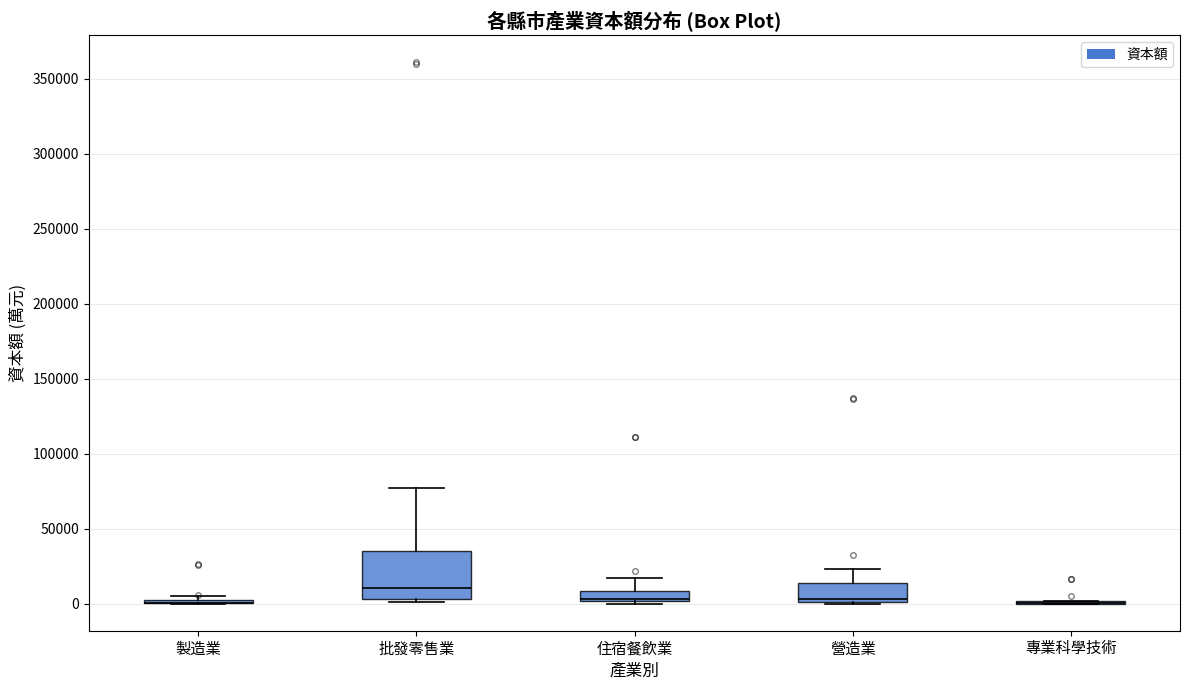

Where does the median line of the box for 營造業 sit on the y-axis? The values are not printed on the chart, so give them approximately, as read against the axis.

5000